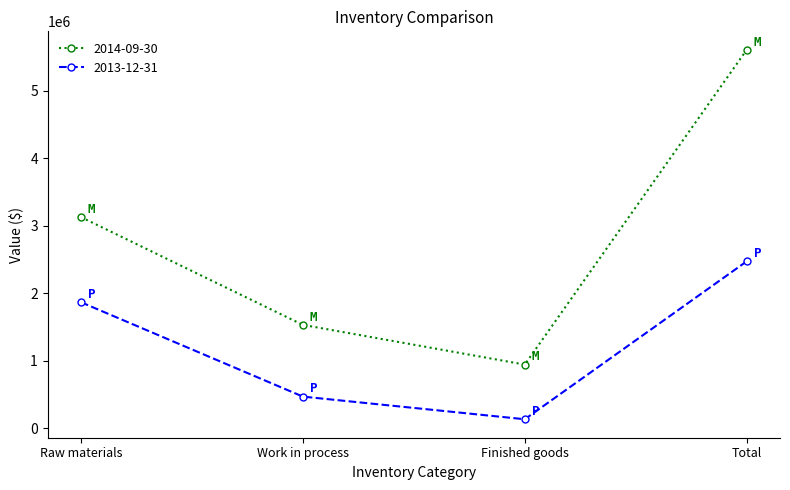

True or false: 2014-09-30 and 2013-12-31 intersect in this chart.

False